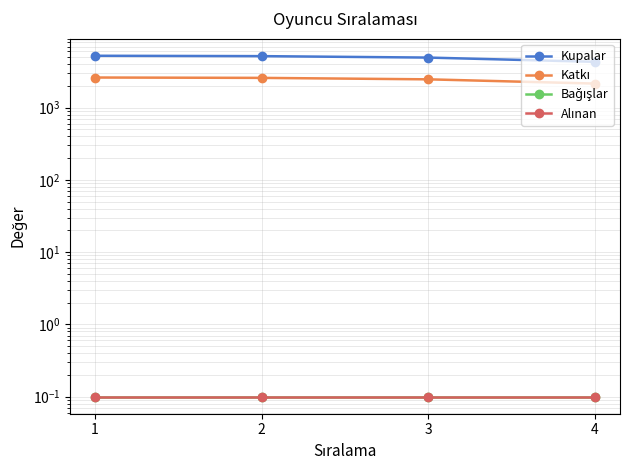

What is the value of the Kupalar point at the 1st from the left?

5229.0